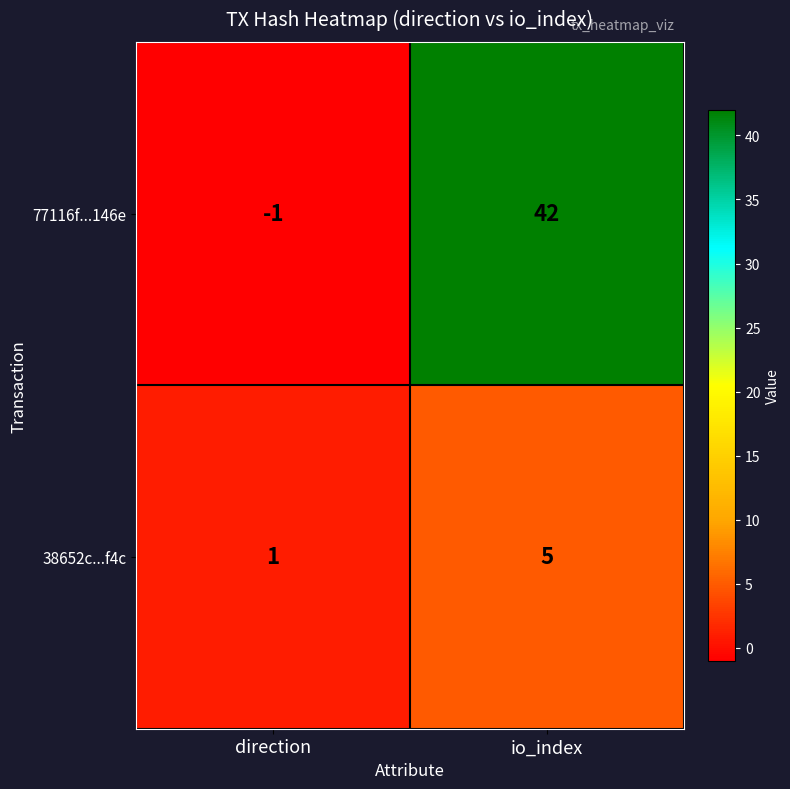

Which series has the widest spread of values?

77116f...146e